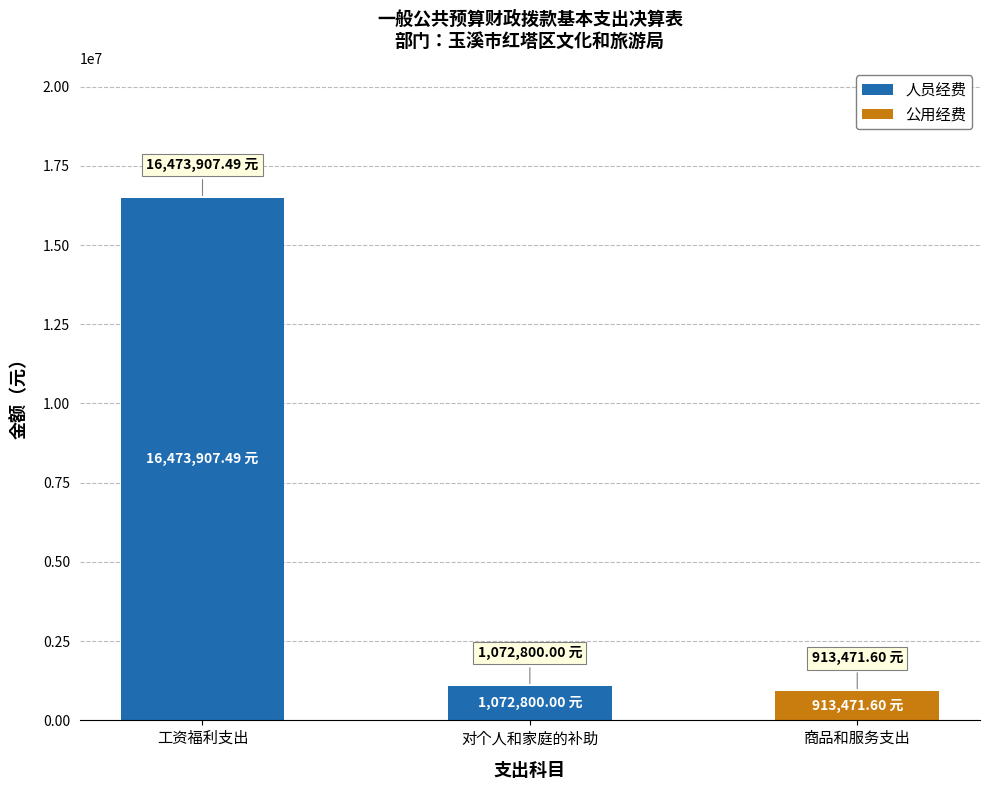

Where is 人员经费 nearest to the value 8236953?

对个人和家庭的补助